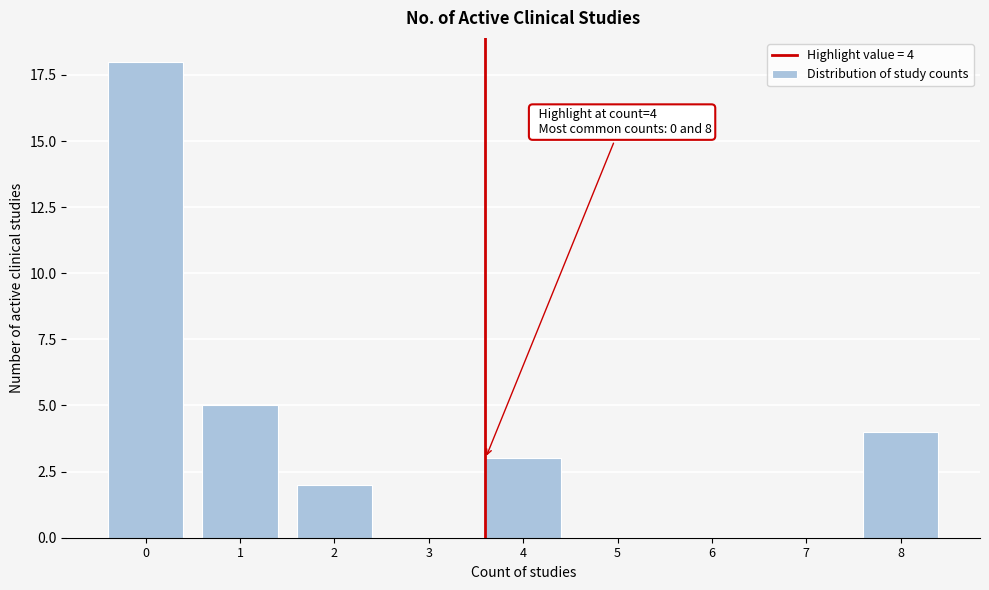

Reading left to right, extract all data points from this chart.

0=18	1=5	2=2	3=0	4=3	5=0	6=0	7=0	8=4